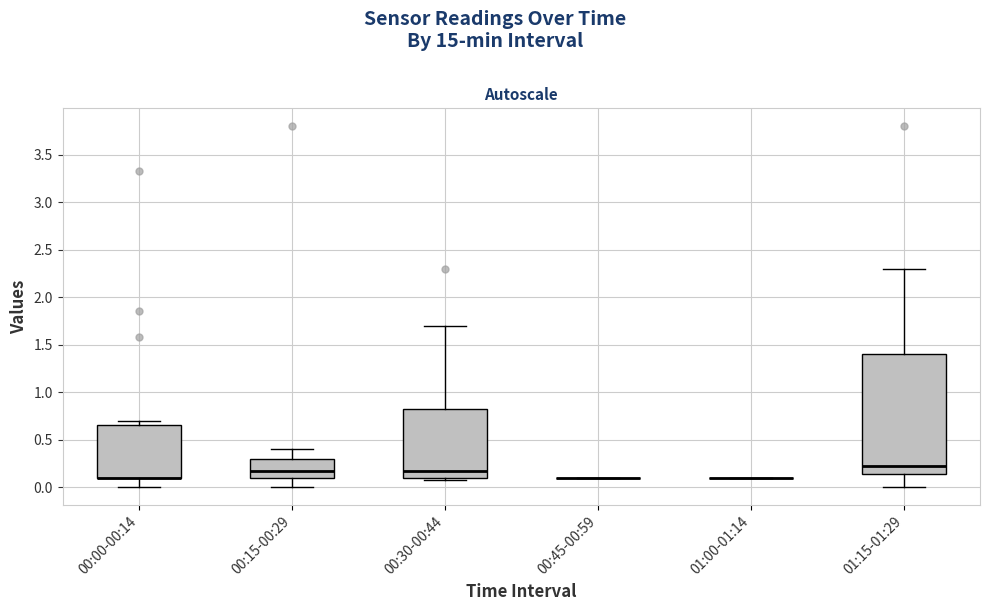

Comparing the boxes themselves (not the whiskers), which one is the tallest?

01:15-01:29